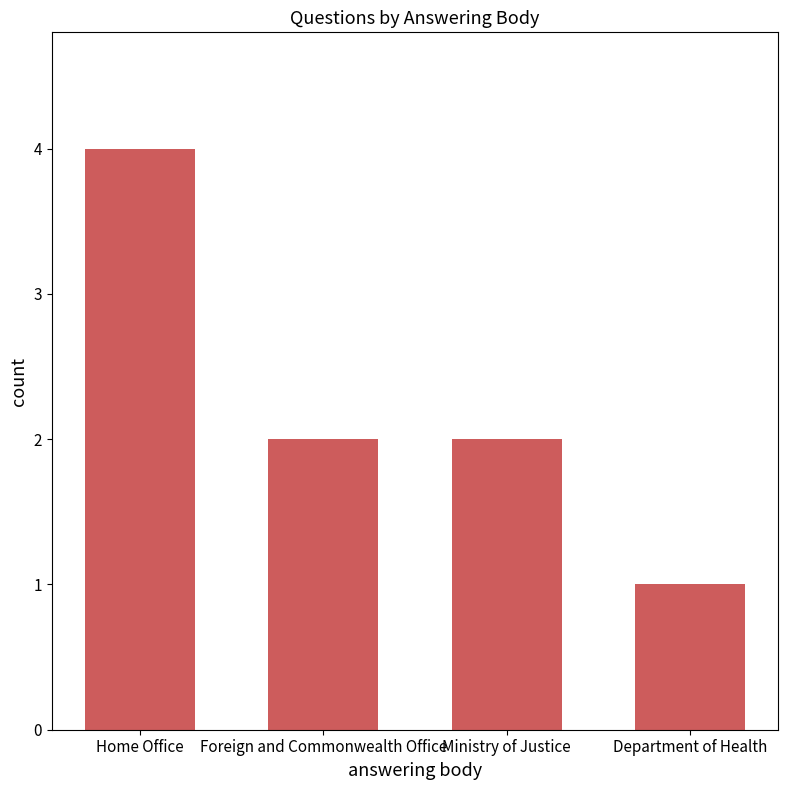

What is the difference between the values at Foreign and Commonwealth Office and Home Office?

2